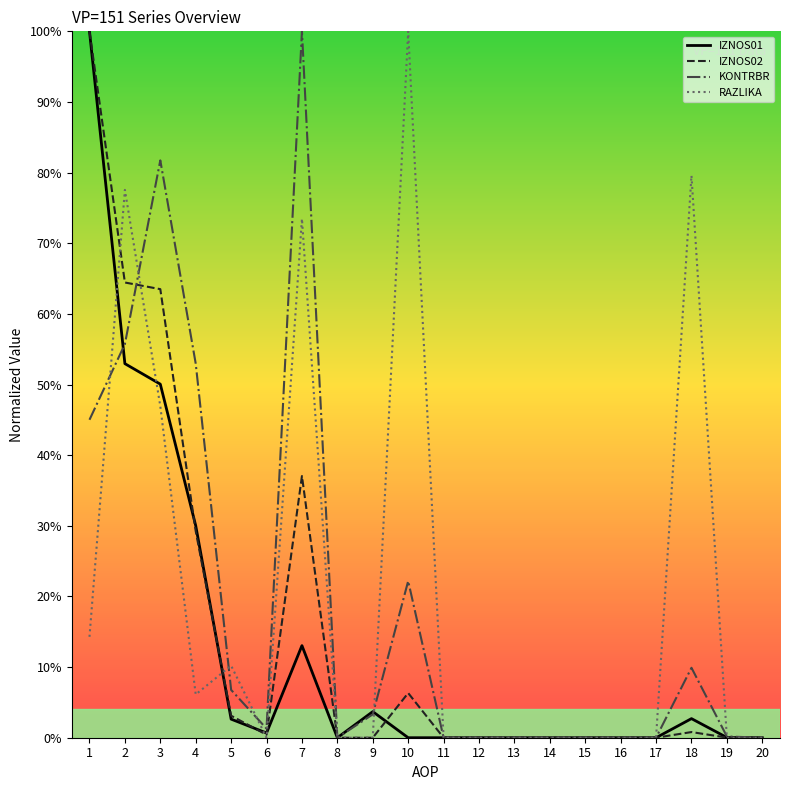

What are all the series names shown in the legend?

IZNOS01, IZNOS02, KONTRBR, RAZLIKA